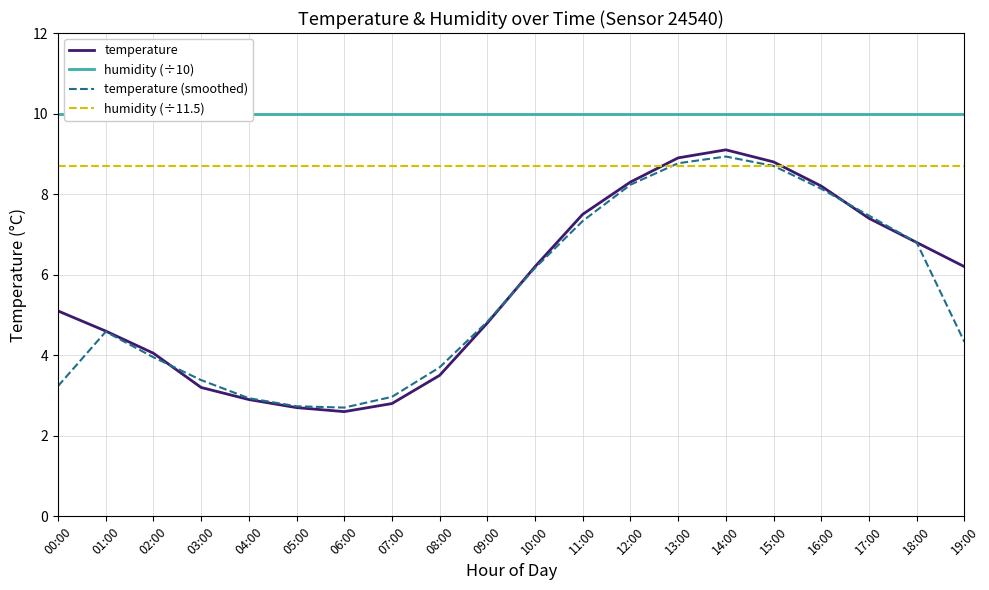

True or false: temperature has a value of 4.6 at 05:00.

False